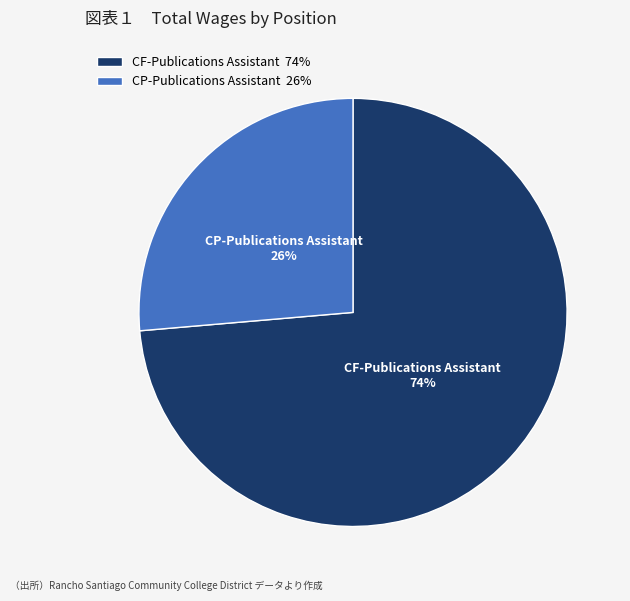

How many segments does this pie chart have?

2